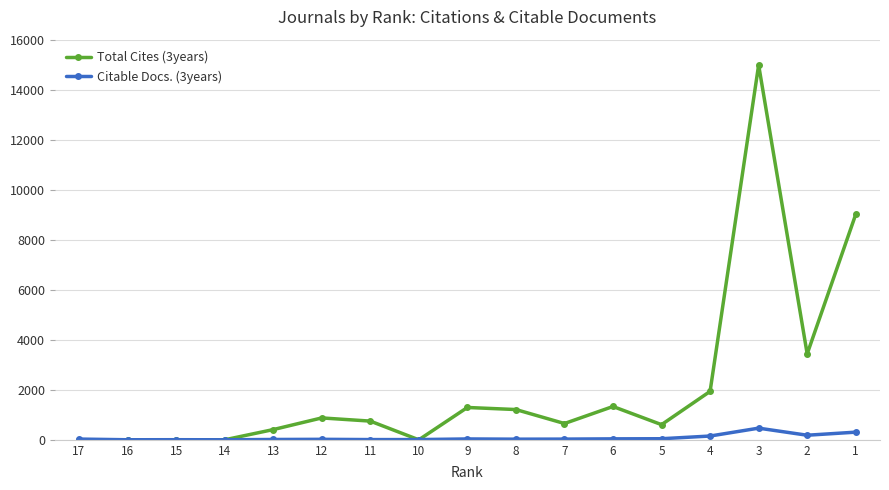

Which series has the largest range (max minus min)?

Total Cites (3years)